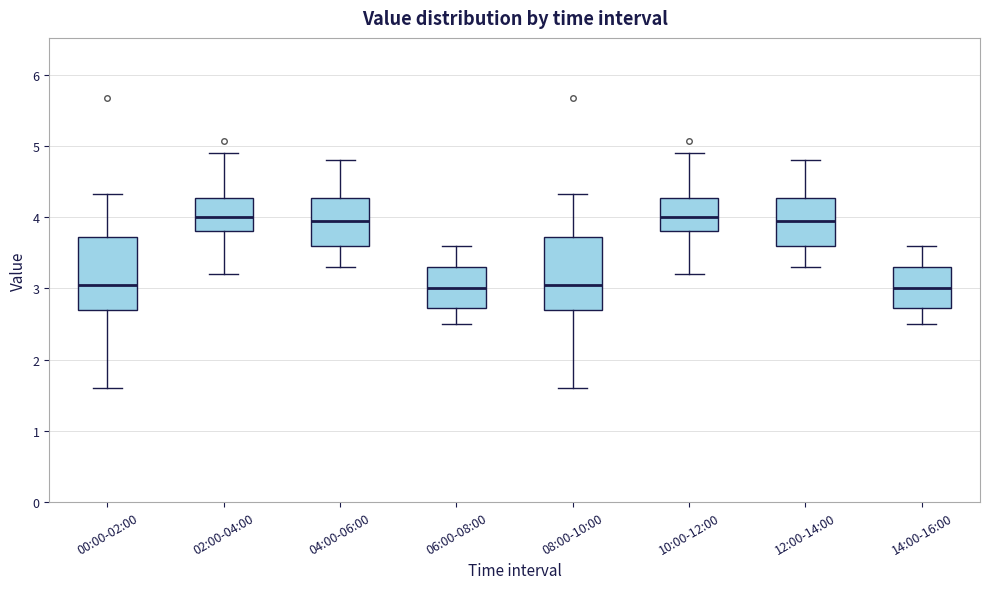

Reading left to right, read every box against the y-axis: the position of its median line, the range the box covers, and the ends of its whiskers. The values are not printed on the chart, so give them approximately, as read against the axis.

00:00-02:00: median 3.1, box 2.7 to 3.7, whiskers 1.6 to 4.3
02:00-04:00: median 4.0, box 3.8 to 4.3, whiskers 3.2 to 4.9
04:00-06:00: median 4.0, box 3.6 to 4.3, whiskers 3.3 to 4.8
06:00-08:00: median 3.0, box 2.7 to 3.3, whiskers 2.5 to 3.6
08:00-10:00: median 3.1, box 2.7 to 3.7, whiskers 1.6 to 4.3
10:00-12:00: median 4.0, box 3.8 to 4.3, whiskers 3.2 to 4.9
12:00-14:00: median 4.0, box 3.6 to 4.3, whiskers 3.3 to 4.8
14:00-16:00: median 3.0, box 2.7 to 3.3, whiskers 2.5 to 3.6